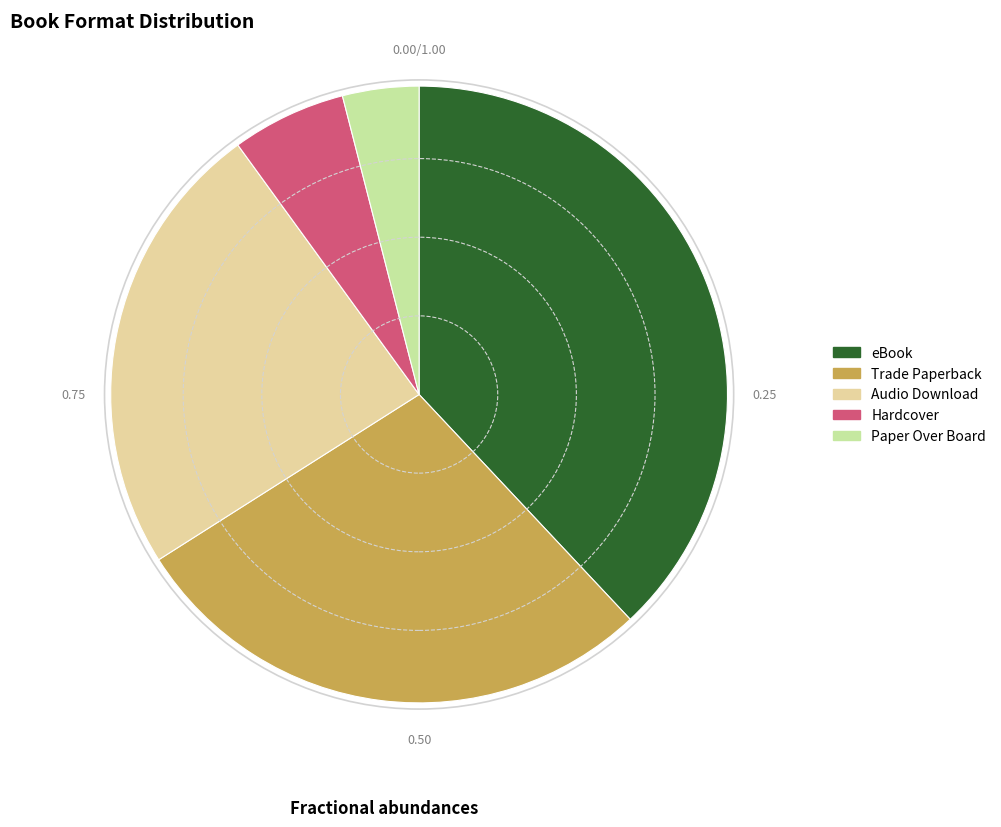

Count the number of slices in the pie.

5